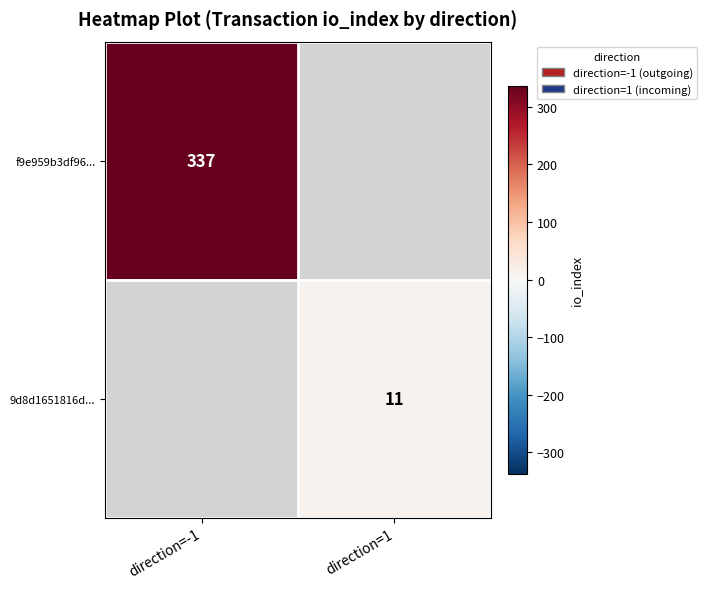

True or false: 9d8d1651816d... has a value of 11 at direction=1.

True